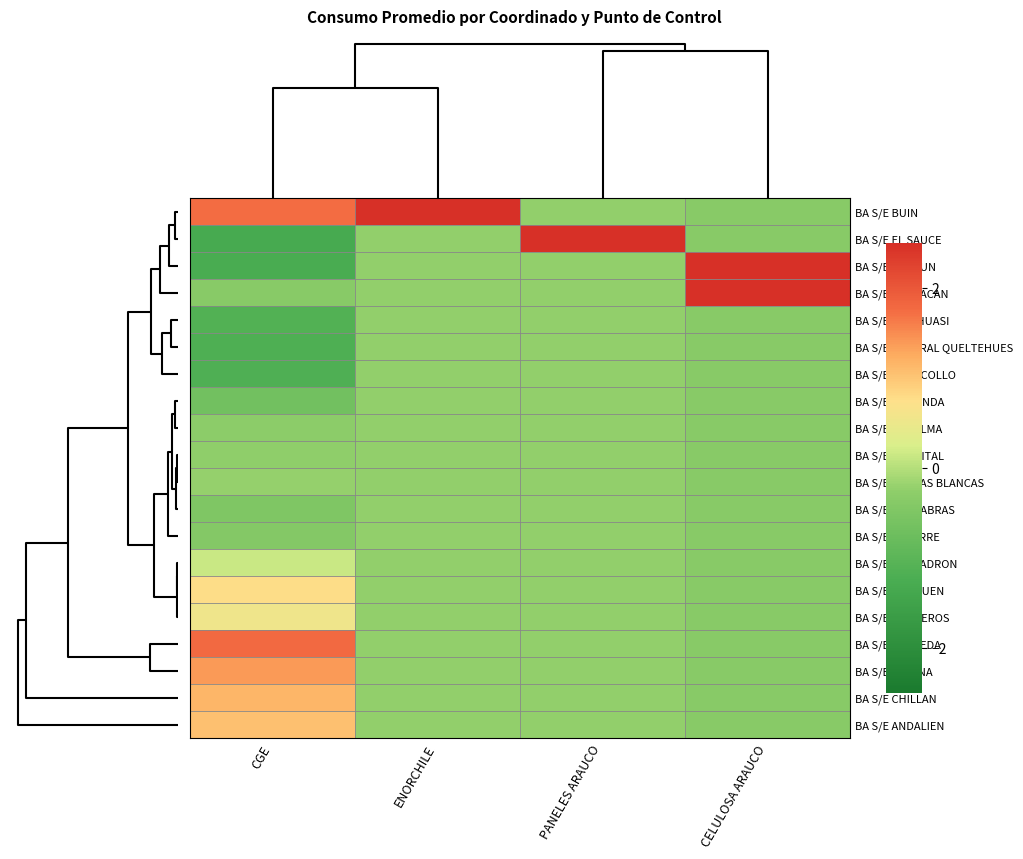

List the series in order of their peak value, lowest first.

BA S/E INCAHUASI, BA S/E CENTRAL QUELTEHUES, BA S/E ANDACOLLO, BA S/E LA RONDA, BA S/E LA PALMA, BA S/E HOSPITAL, BA S/E LAS CABRAS, BA S/E LATORRE, BA S/E ARENAS BLANCAS, BA S/E ESCUADRON, BA S/E GRANEROS, BA S/E RAUQUEN, BA S/E ANDALIEN, BA S/E CHILLAN, BA S/E MOLINA, BA S/E ALAMEDA, BA S/E COLBUN, BA S/E GUAYACAN, BA S/E BUIN, BA S/E EL SAUCE